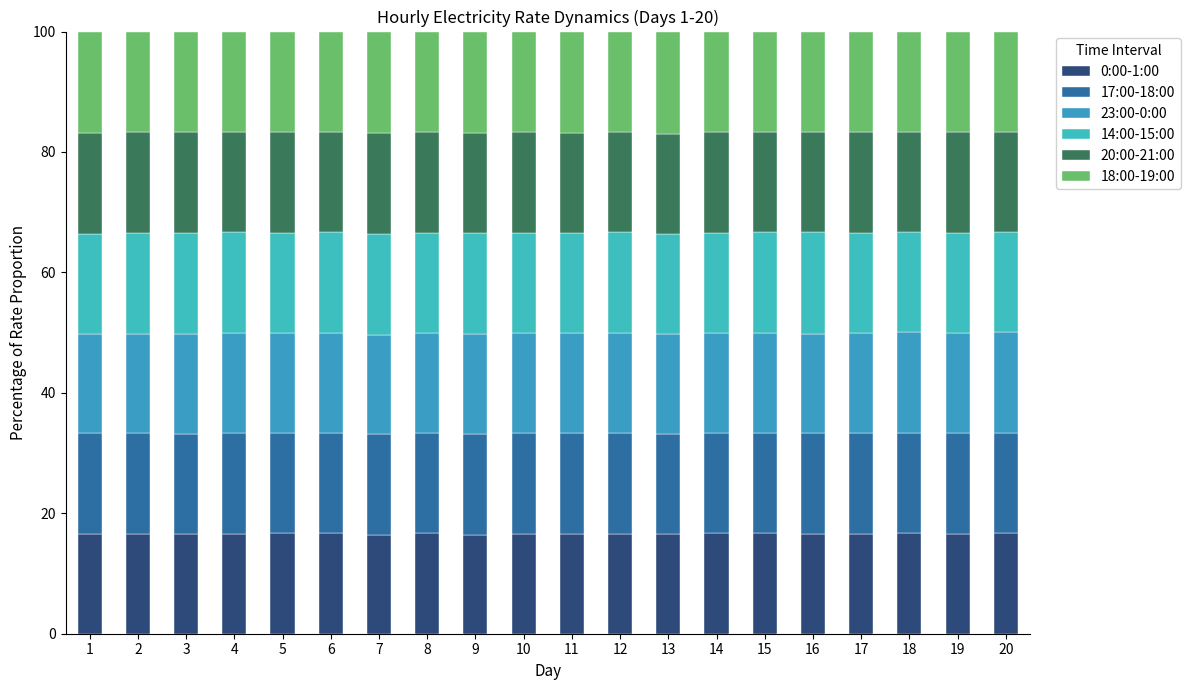

Count the number of categories in the chart.

20